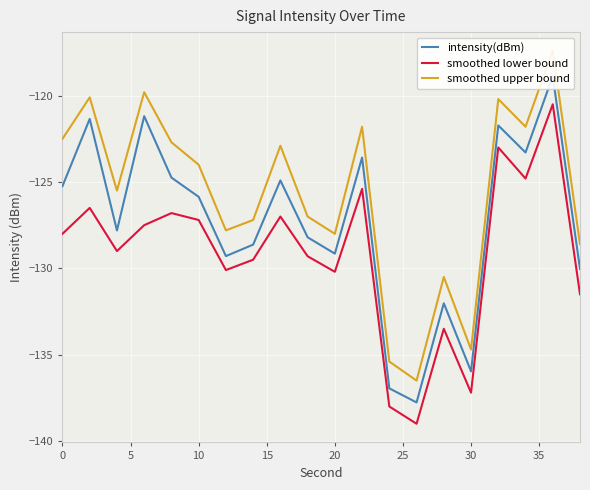

The value of smoothed lower bound at 0 is -205.4. True or false?

False